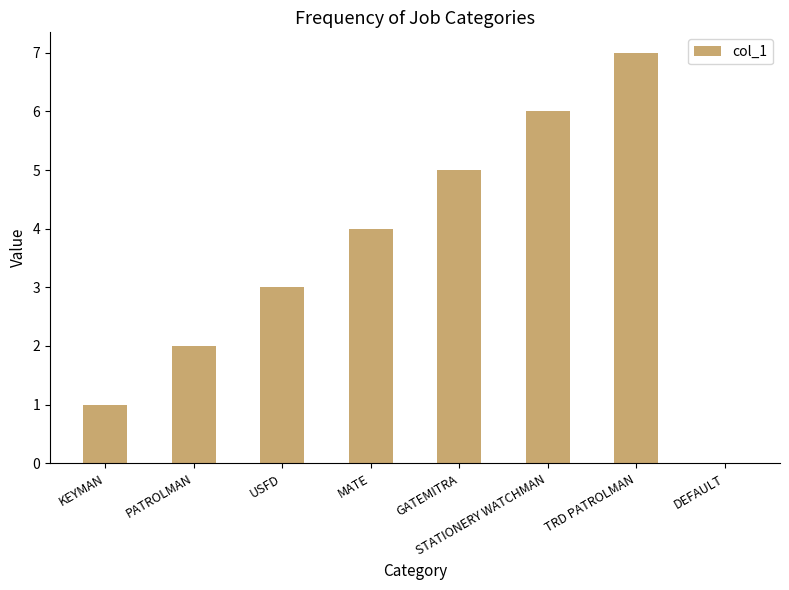

Reading left to right, extract all data points from this chart.

KEYMAN=1	PATROLMAN=2	USFD=3	MATE=4	GATEMITRA=5	STATIONERY WATCHMAN=6	TRD PATROLMAN=7	DEFAULT=0